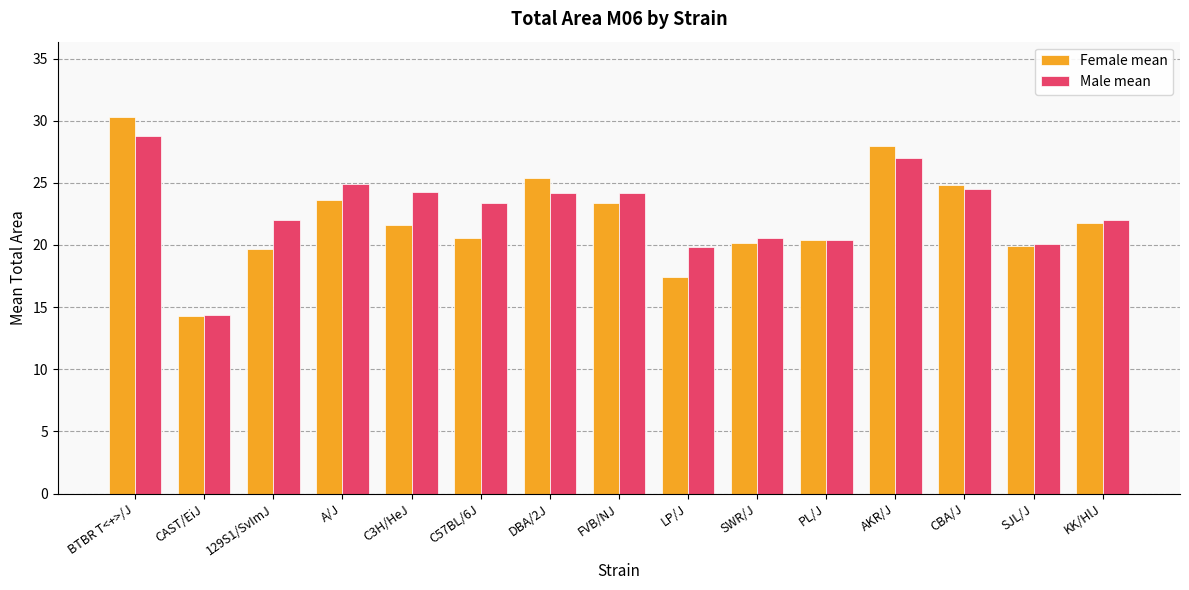

The Female mean series shows 4.6 at SJL/J. True or false?

False